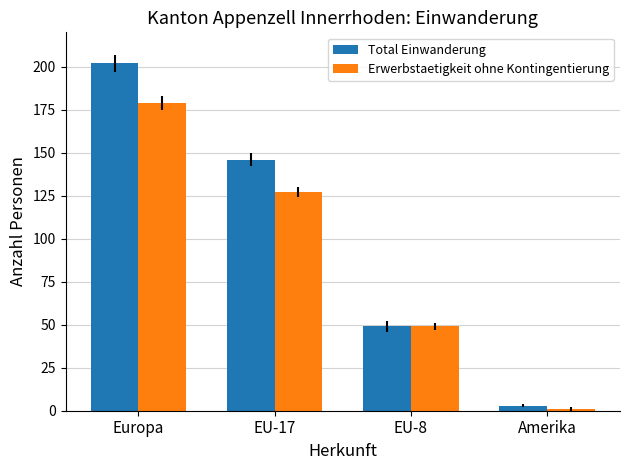

What are all the series names shown in the legend?

Total Einwanderung, Erwerbstaetigkeit ohne Kontingentierung